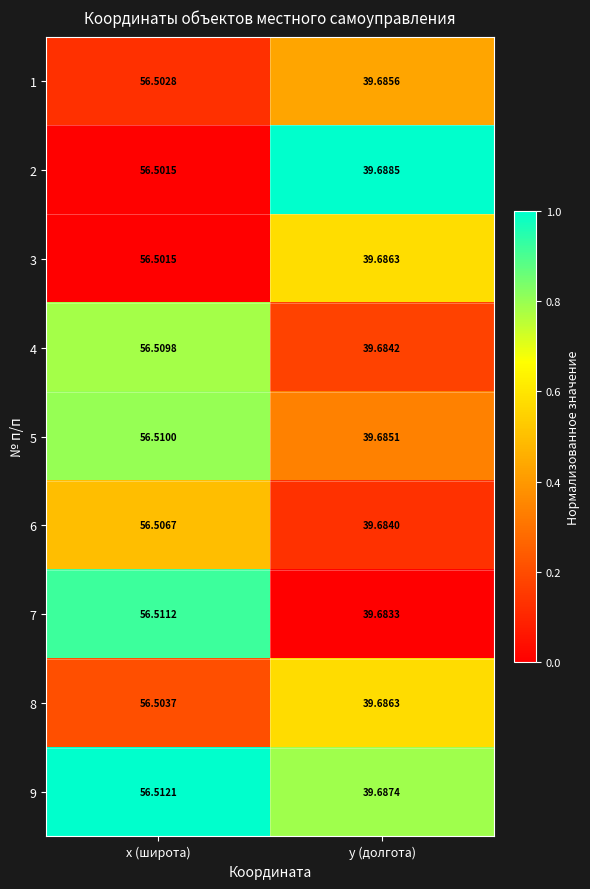

What is the maximum value shown in the chart?

56.5